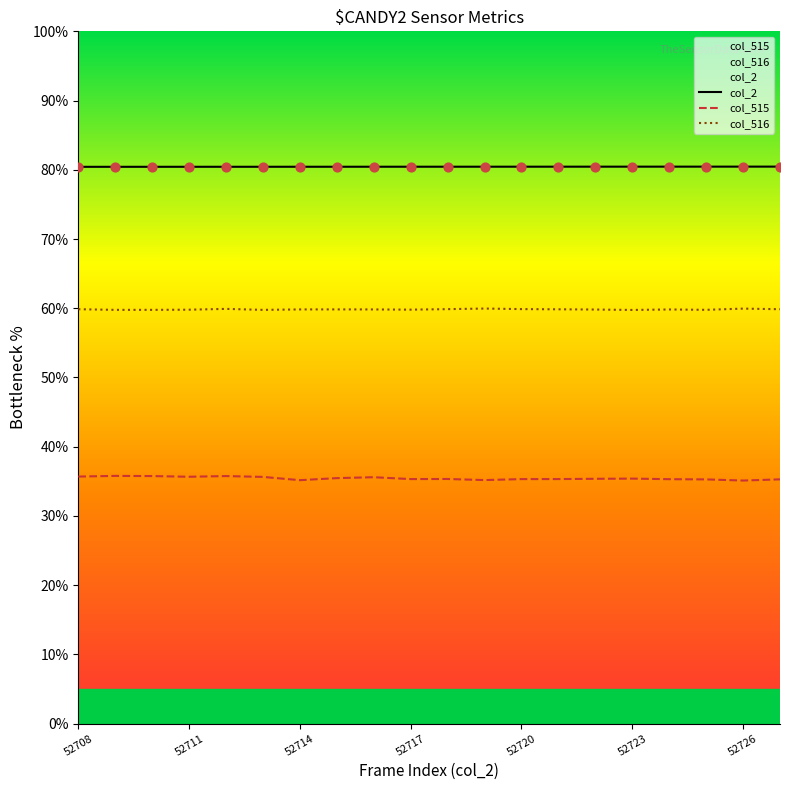

Which series has the largest total across all categories?

col_2